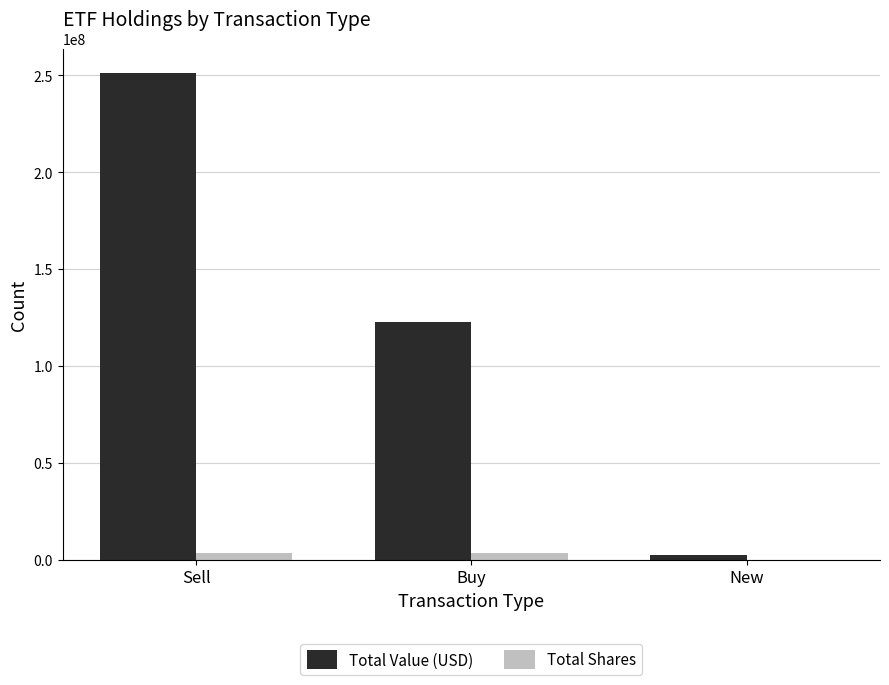

What is the sum of all Total Shares values?

6775201